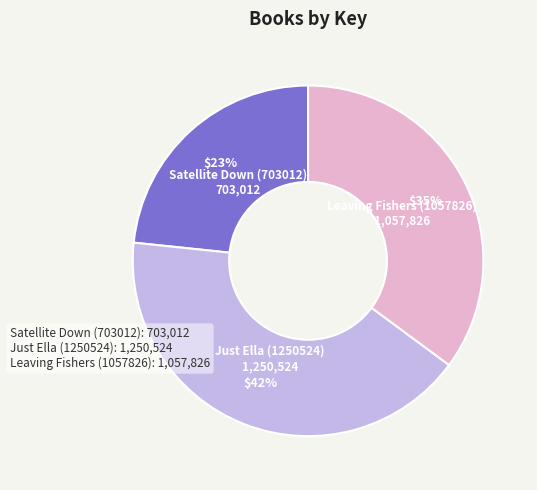

How many slices are in this pie chart?

3